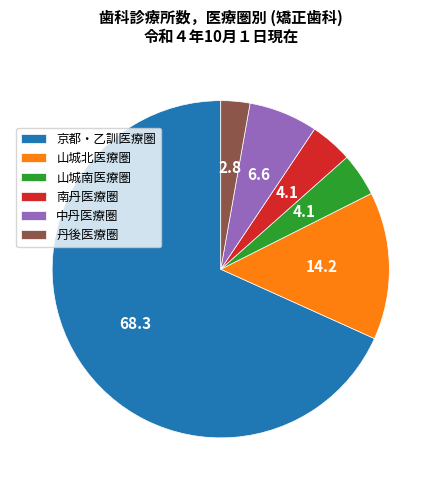

Between 京都・乙訓医療圏 and 中丹医療圏, which is larger?

京都・乙訓医療圏